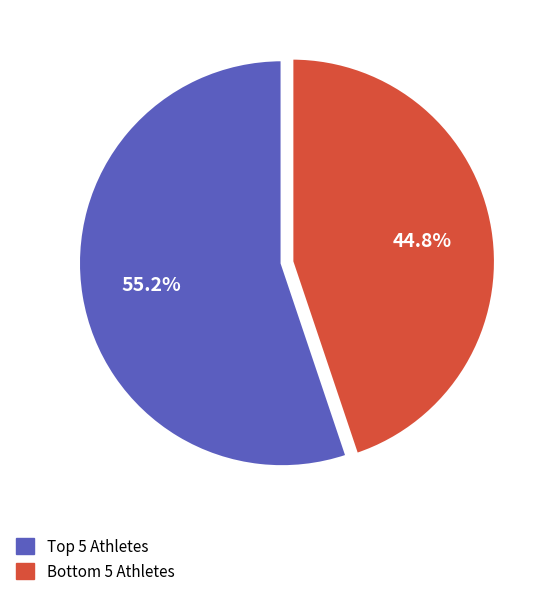

Is there a majority slice in this chart?

Yes